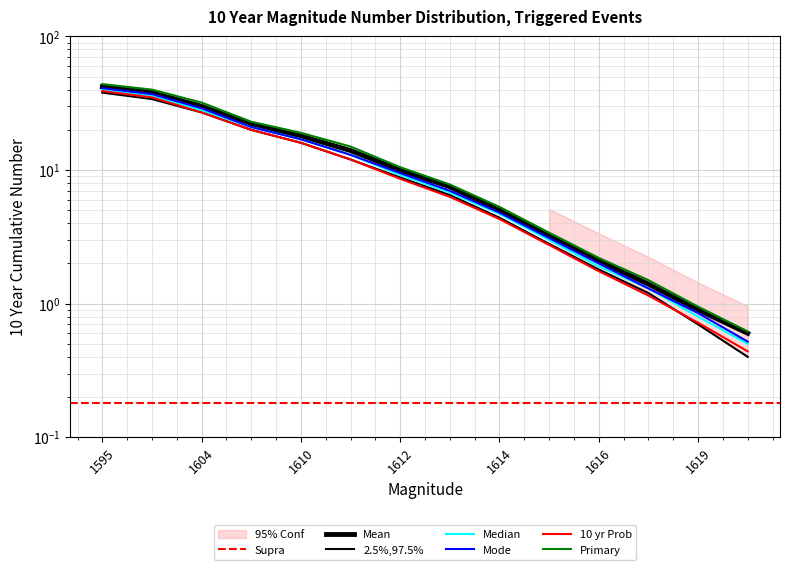

True or false: 10 yr Prob and Mean cross at least once.

False